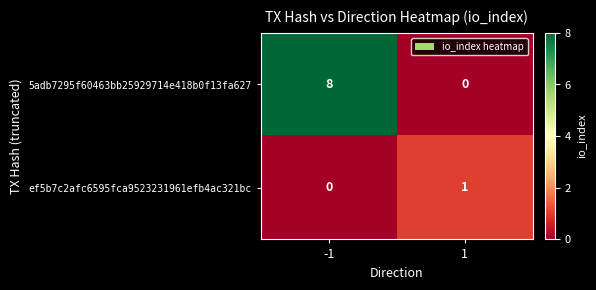

What is the total value across all series at 1?

1